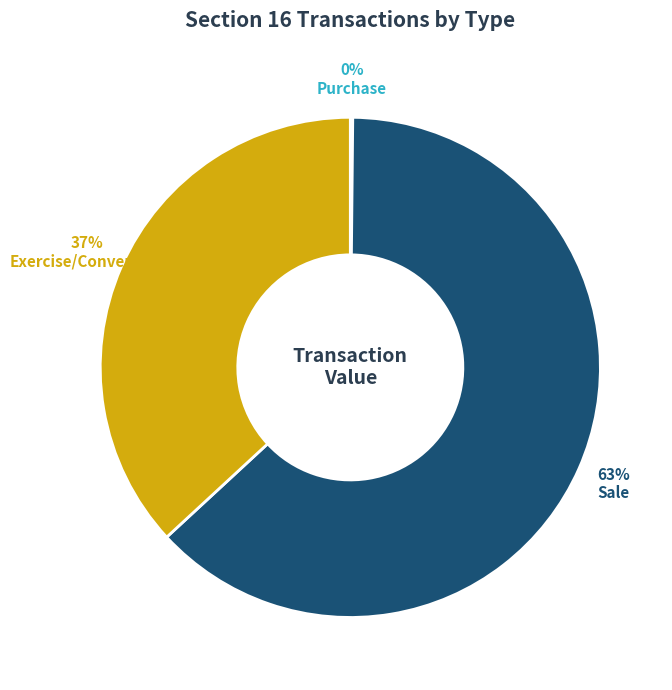

What percentage is the Exercise/Conversion slice, to the nearest percent?

37%